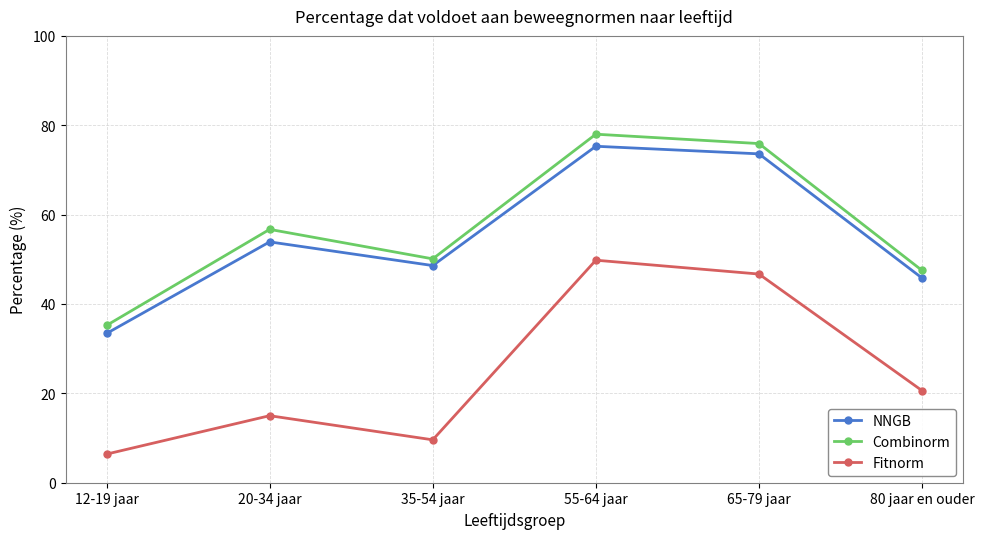

Rank the series at 20-34 jaar from lowest to highest value.

Fitnorm, NNGB, Combinorm